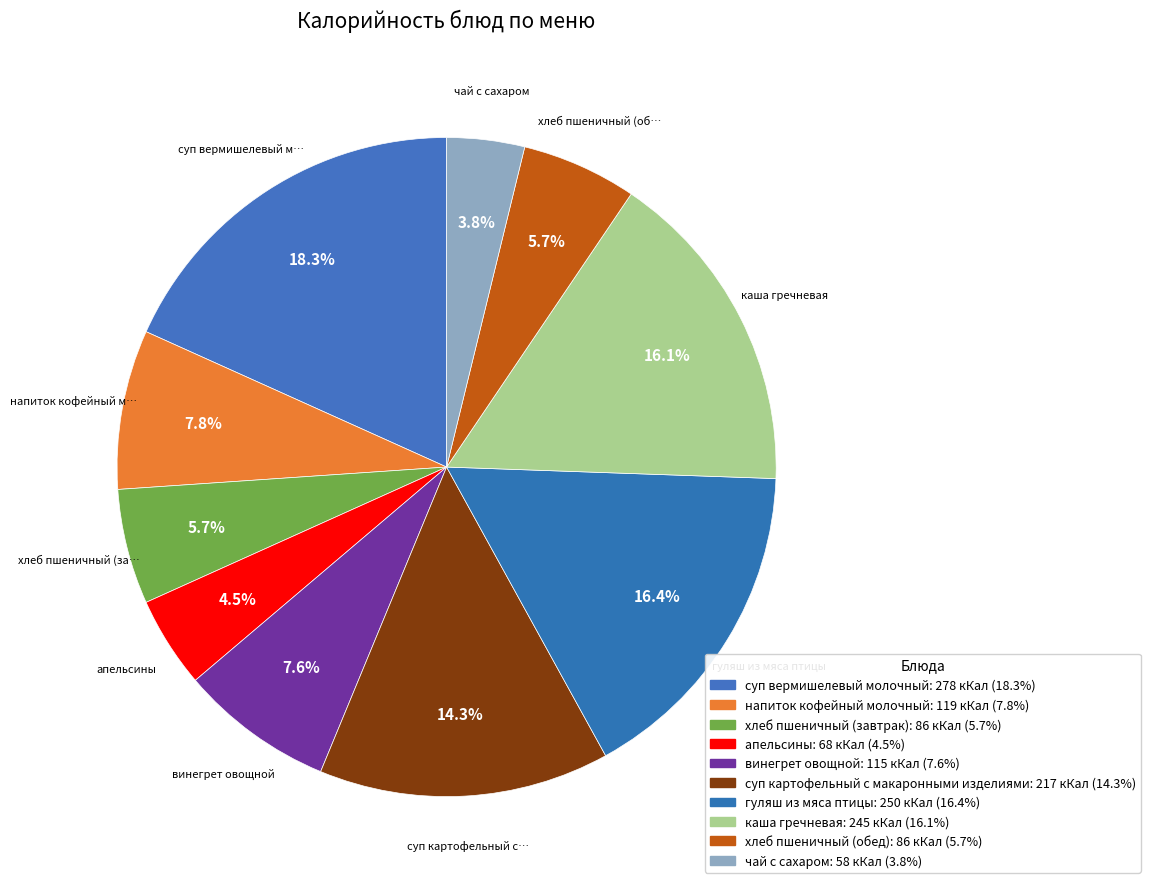

How many slices are in this pie chart?

10